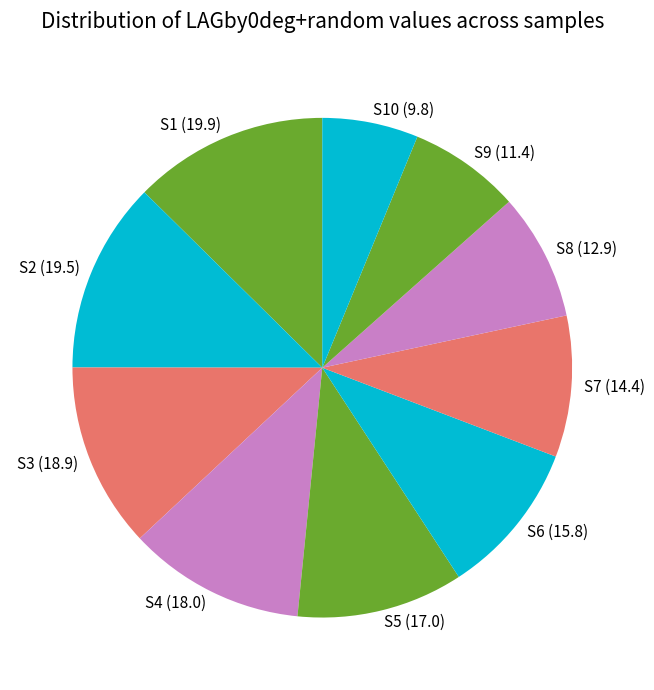

Does S10 (9.8) represent more than half of the total?

No